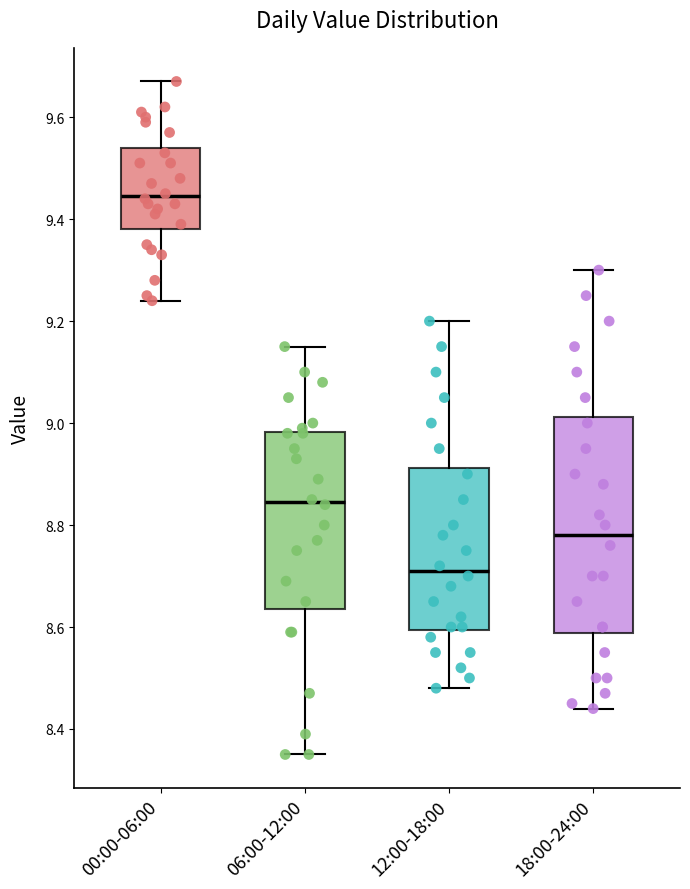

Where is the upper edge of the box for 06:00-12:00 on the y-axis? The values are not printed on the chart, so give them approximately, as read against the axis.

8.98